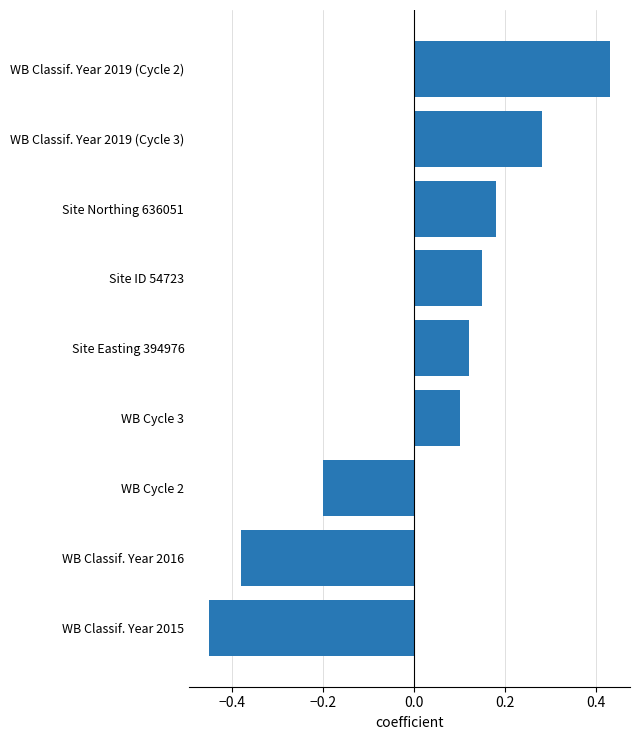

Which label corresponds to the largest value in the chart?

WB Classif. Year 2019 (Cycle 2)